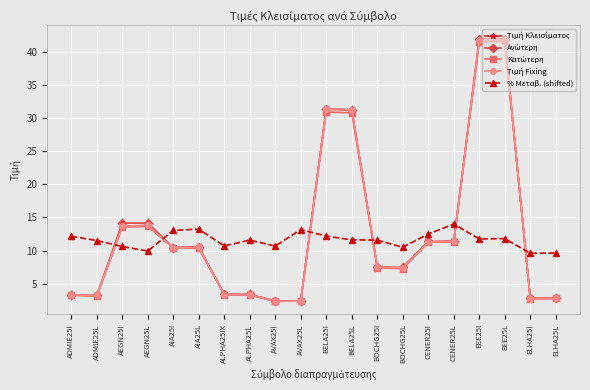

True or false: % Μεταβ. (shifted) has more than 0 points higher than both neighbors.

True